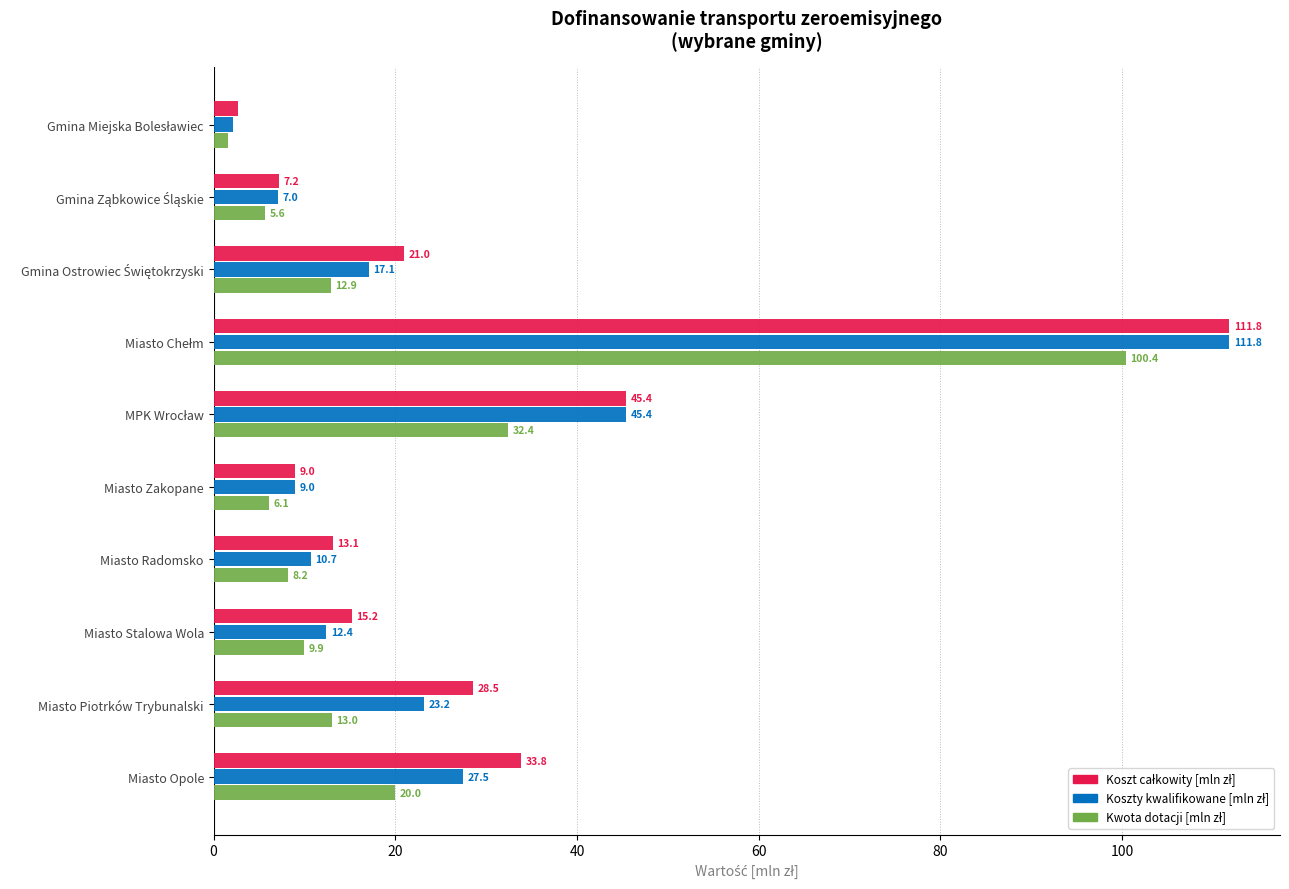

What is the total value across all series at Miasto Piotrków Trybunalski?

64.7